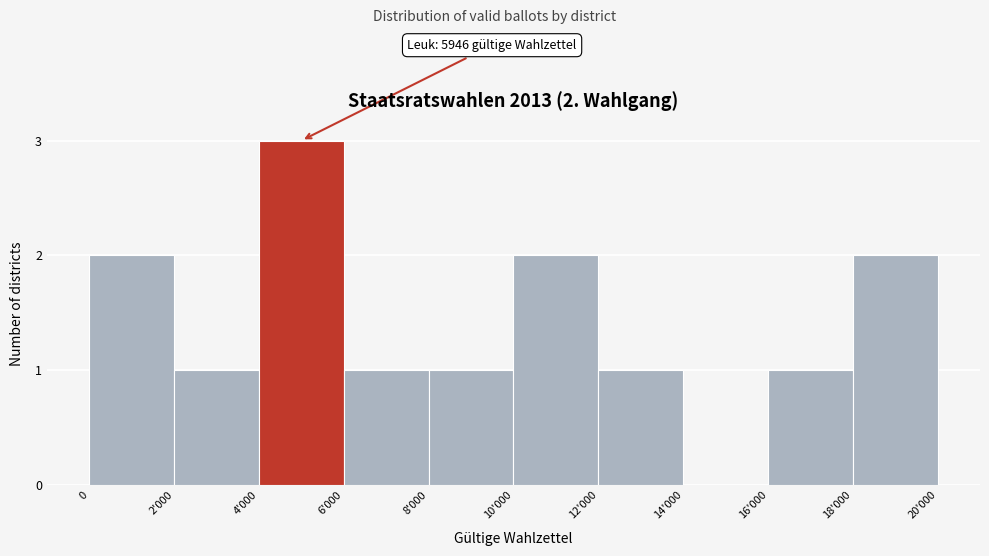

Reading left to right, list all the values displayed in this chart.

0=2	2'000=1	4'000=3	6'000=1	8'000=1	10'000=2	12'000=1	14'000=0	16'000=1	18'000=2